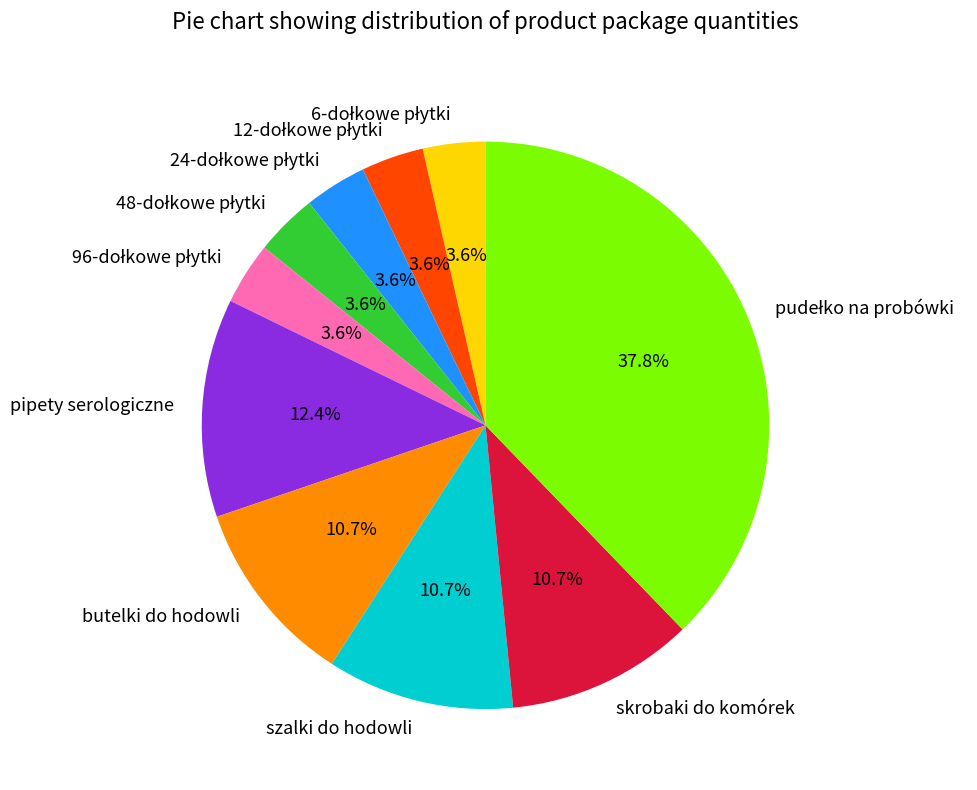

Is there any slice that represents more than half of the pie?

No